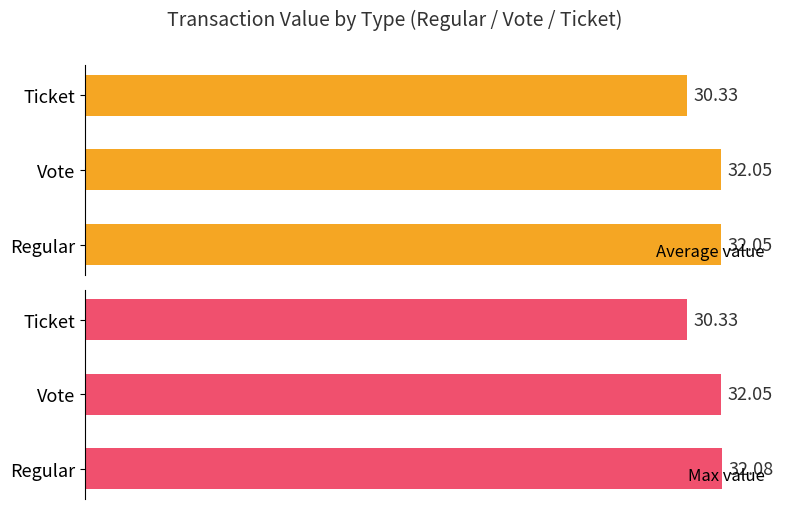

What is the value of the Max value bar at the 3rd from the left?

30.3